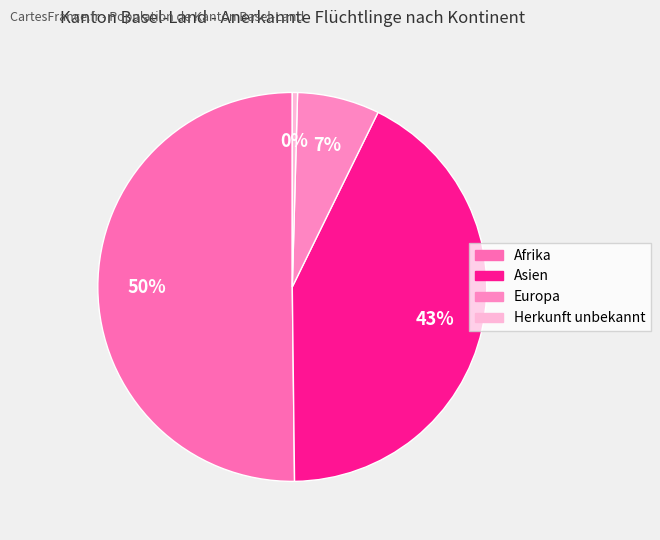

The Europa slice represents 7% of the pie. True or false?

True